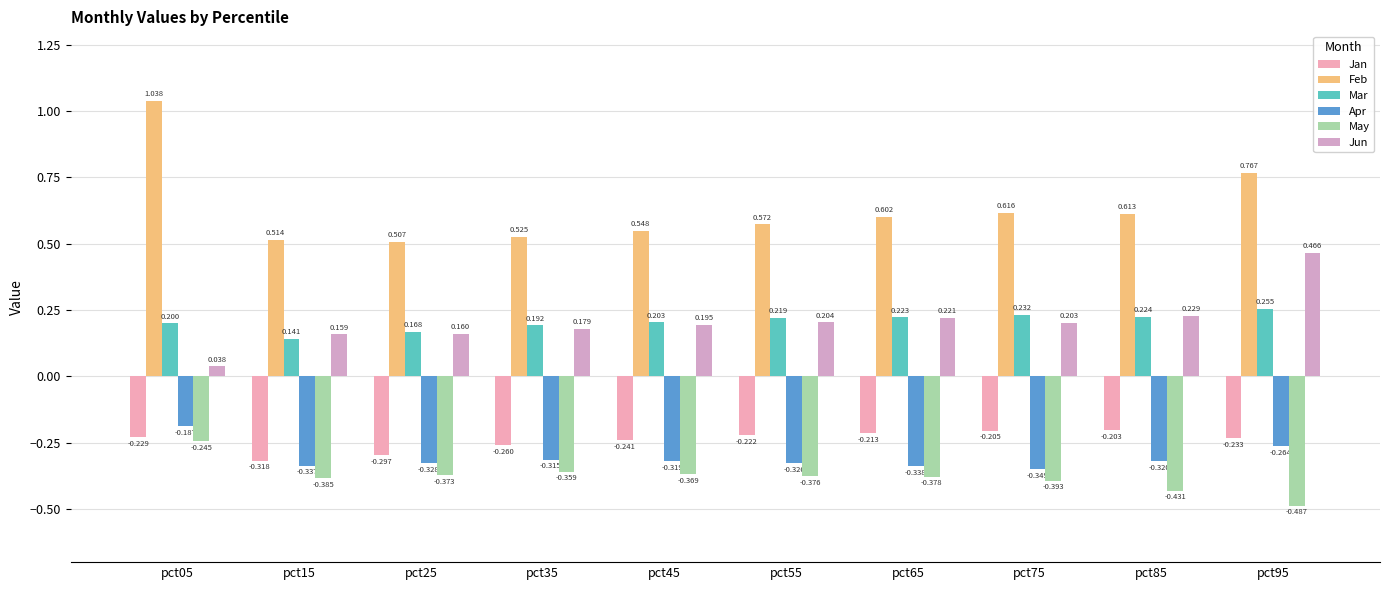

Rank the series by their maximum value, from highest to lowest.

Feb, Jun, Mar, Apr, Jan, May